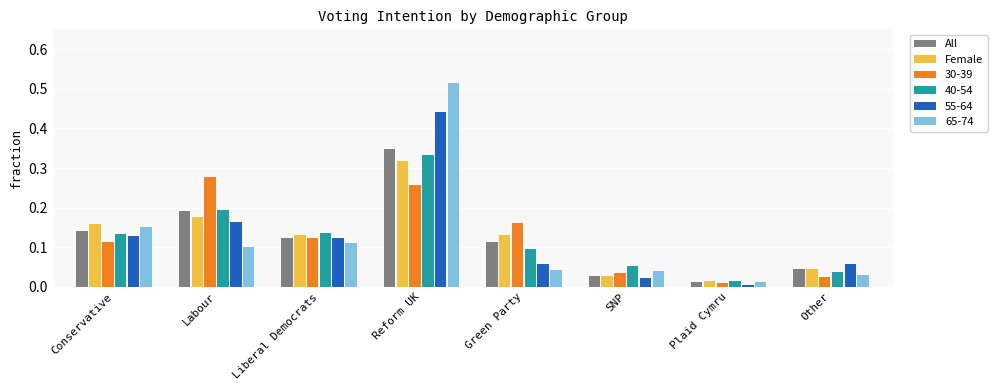

True or false: Female has a value of 0.0 at Plaid Cymru.

True